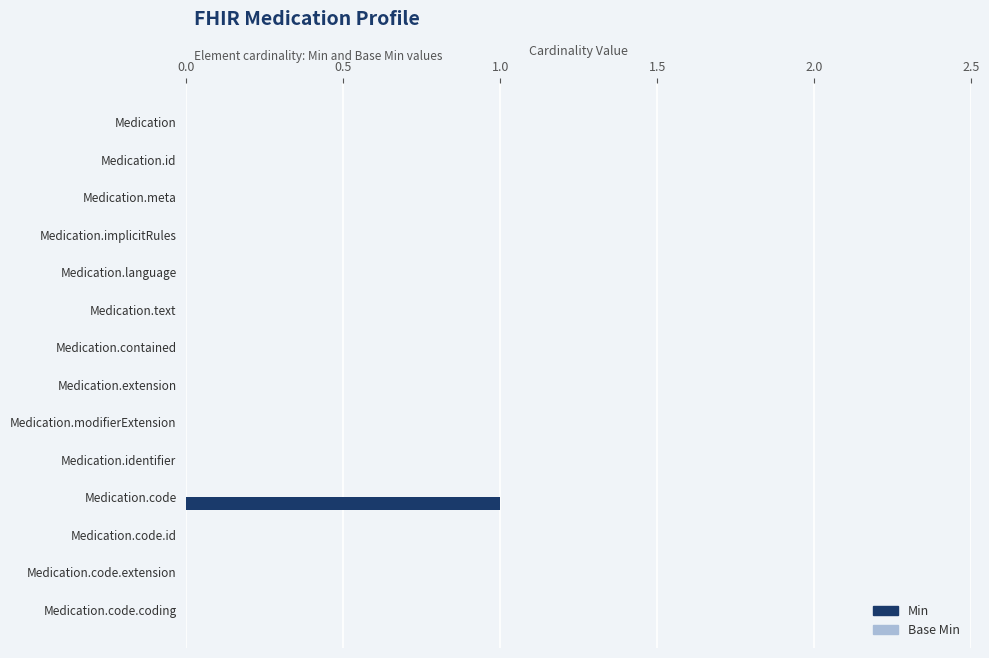

Between Medication.code and Medication.id, which is larger?

Medication.code